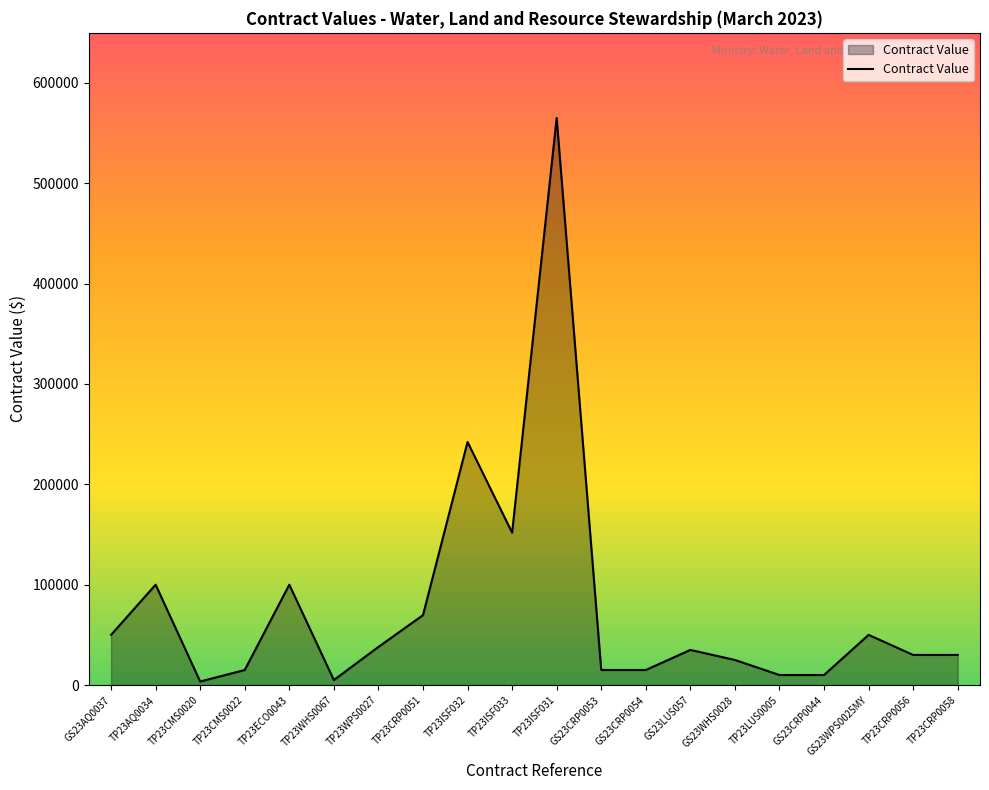

Where does the data first go above 35000?

GS23AQ0037